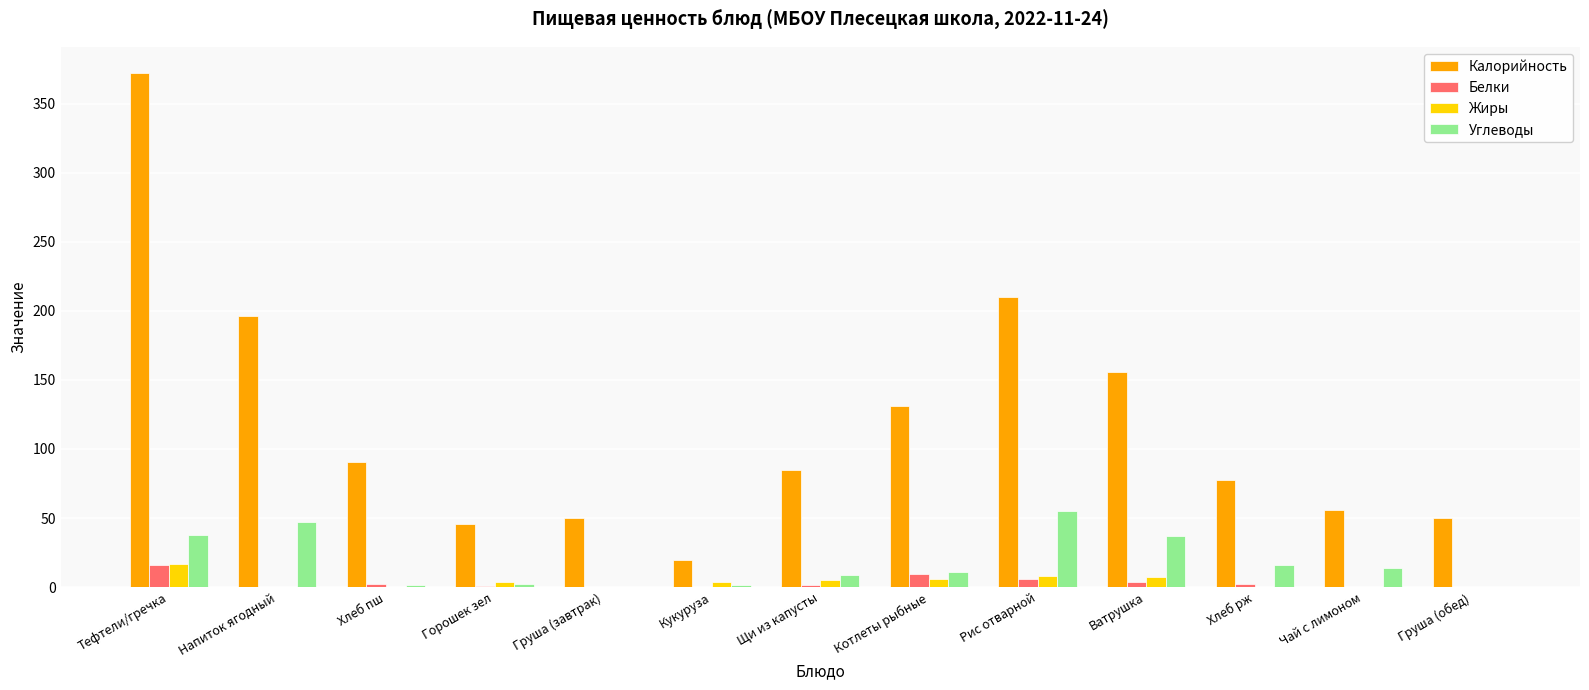

True or false: Жиры has a value of 0.0 at Груша (обед).

True